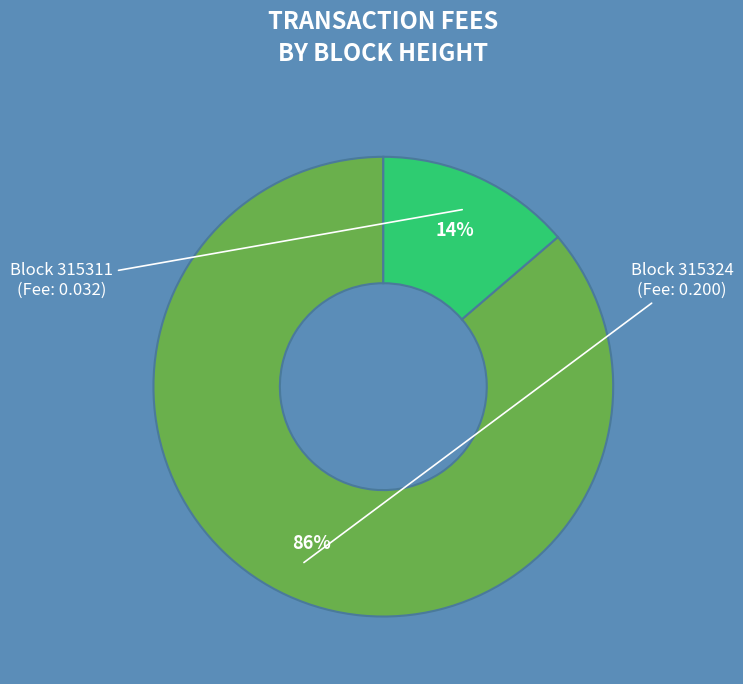

How many slices are in this pie chart?

2